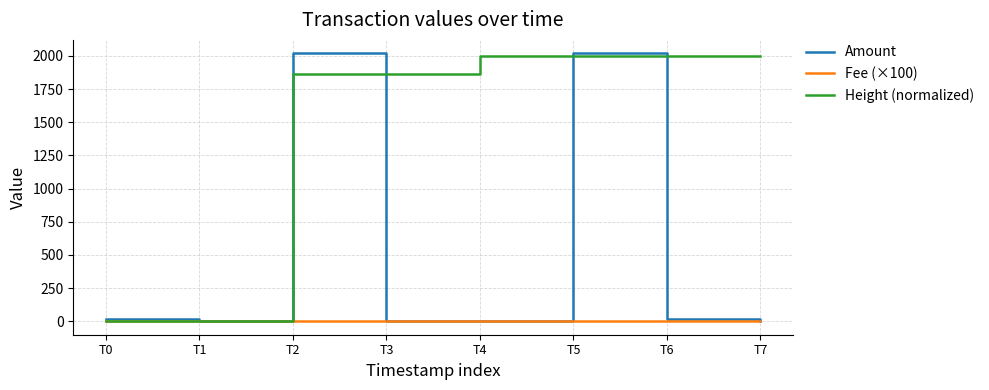

The value of Height (normalized) at T4 is 3528.0. True or false?

False